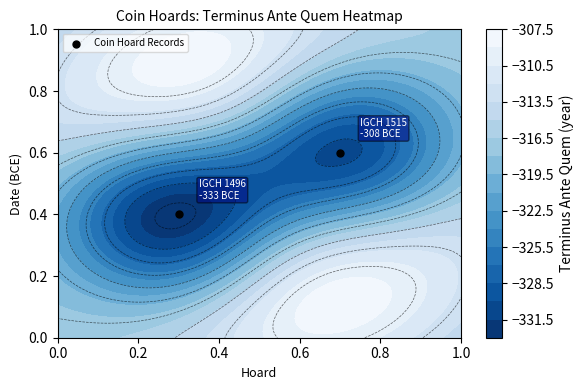

Count the number of categories in the chart.

2